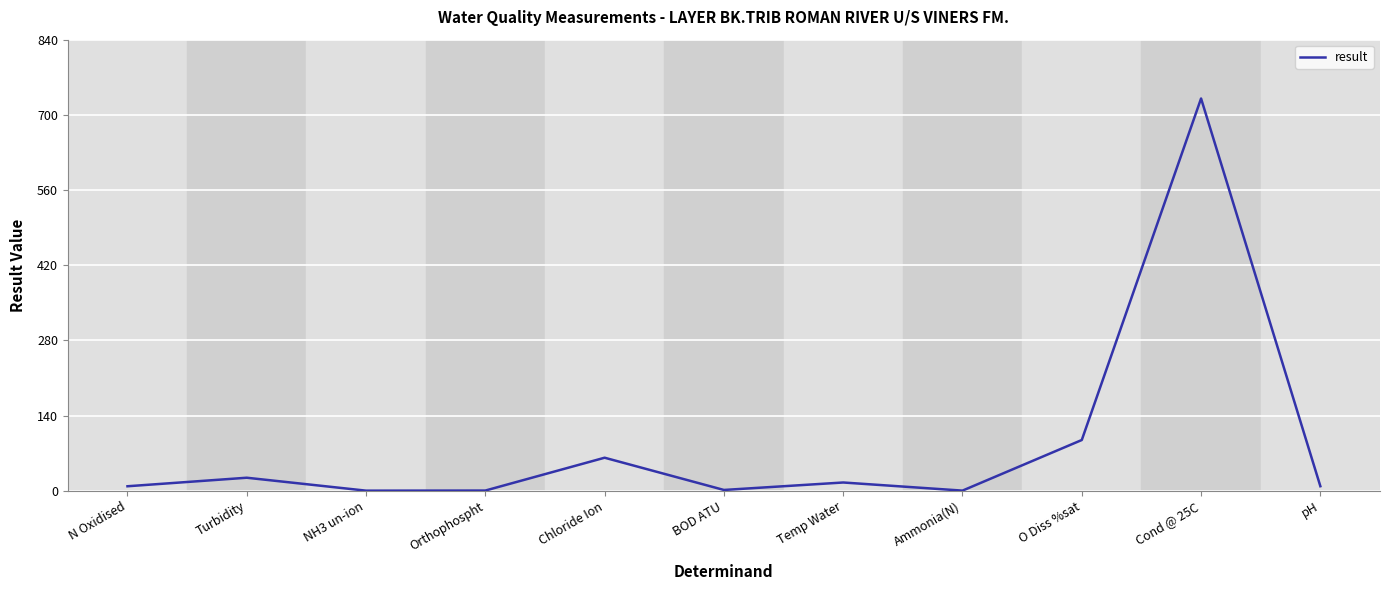

Where is the data nearest to the value 365?

O Diss %sat